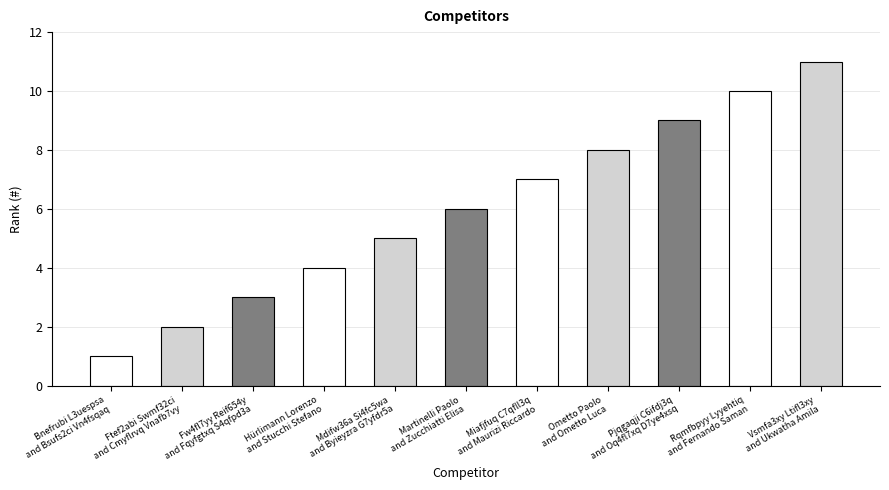

How many series are shown in this chart?

1